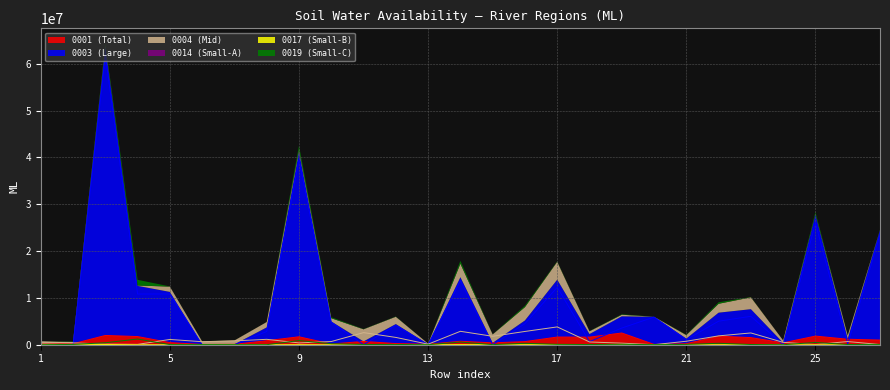

The 0019 series shows 26945.6 at 26. True or false?

False